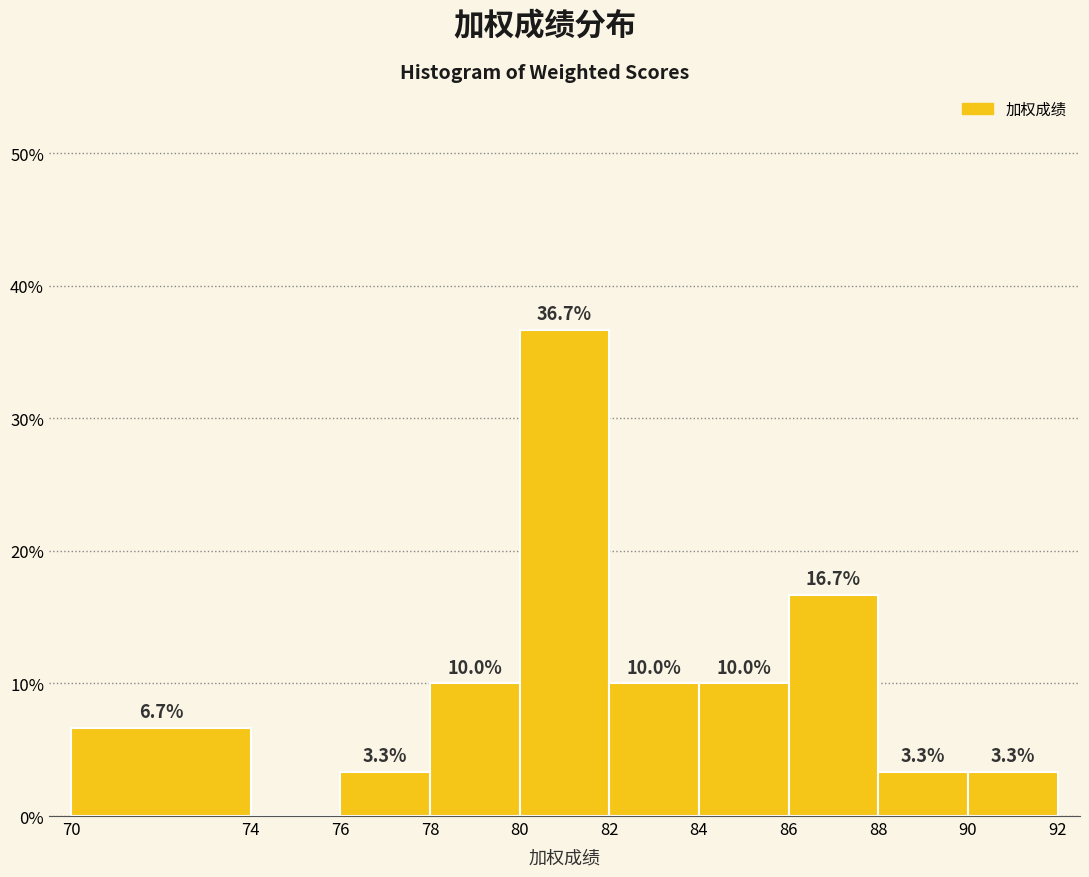

Over which range of the x-axis is the bar tallest?

80 to 82